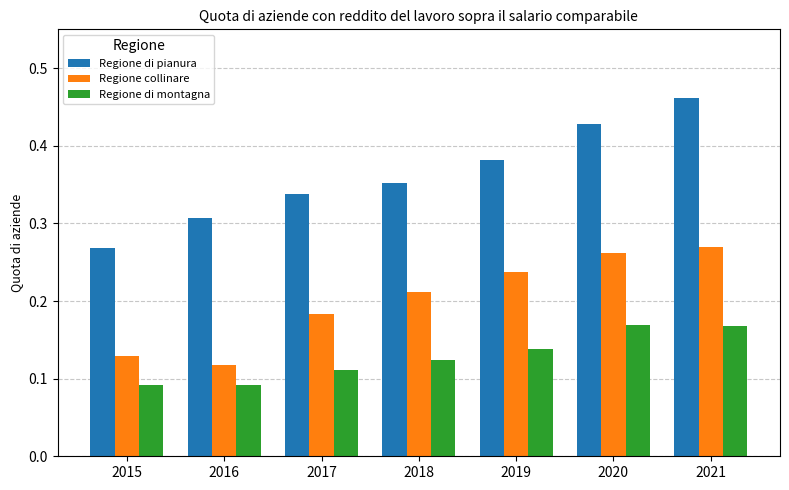

Is the value of Regione di pianura at 2019 greater than the value of Regione collinare at 2019?

Yes